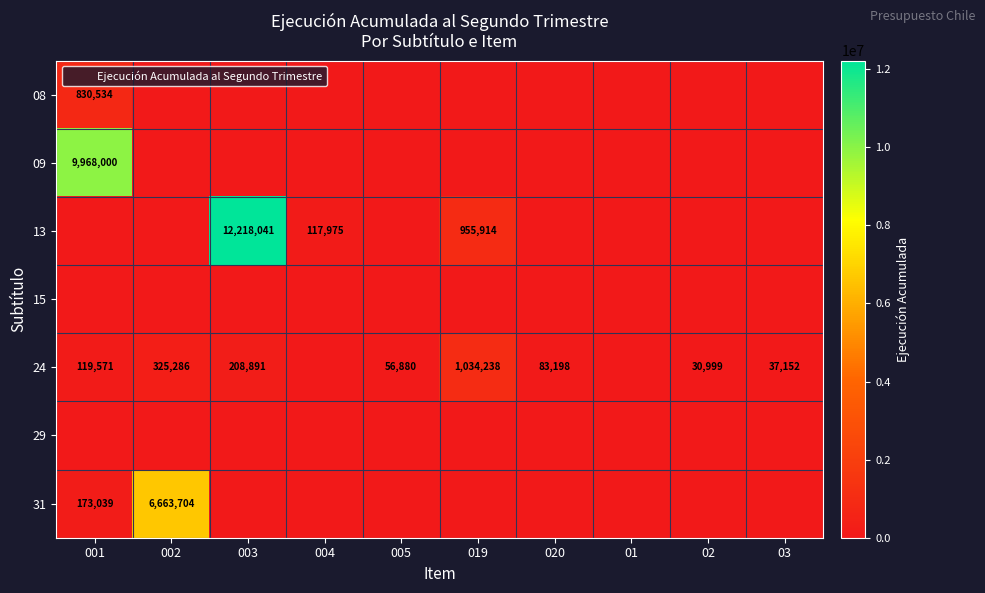

The 24 series shows 208891 at 003. True or false?

True